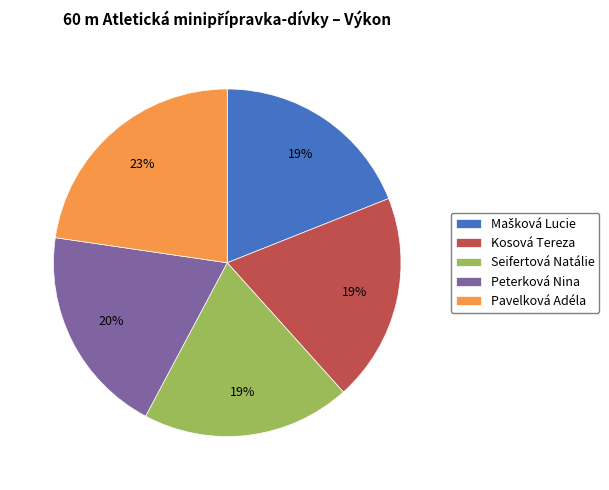

What is the largest slice in the pie chart?

Pavelková Adéla